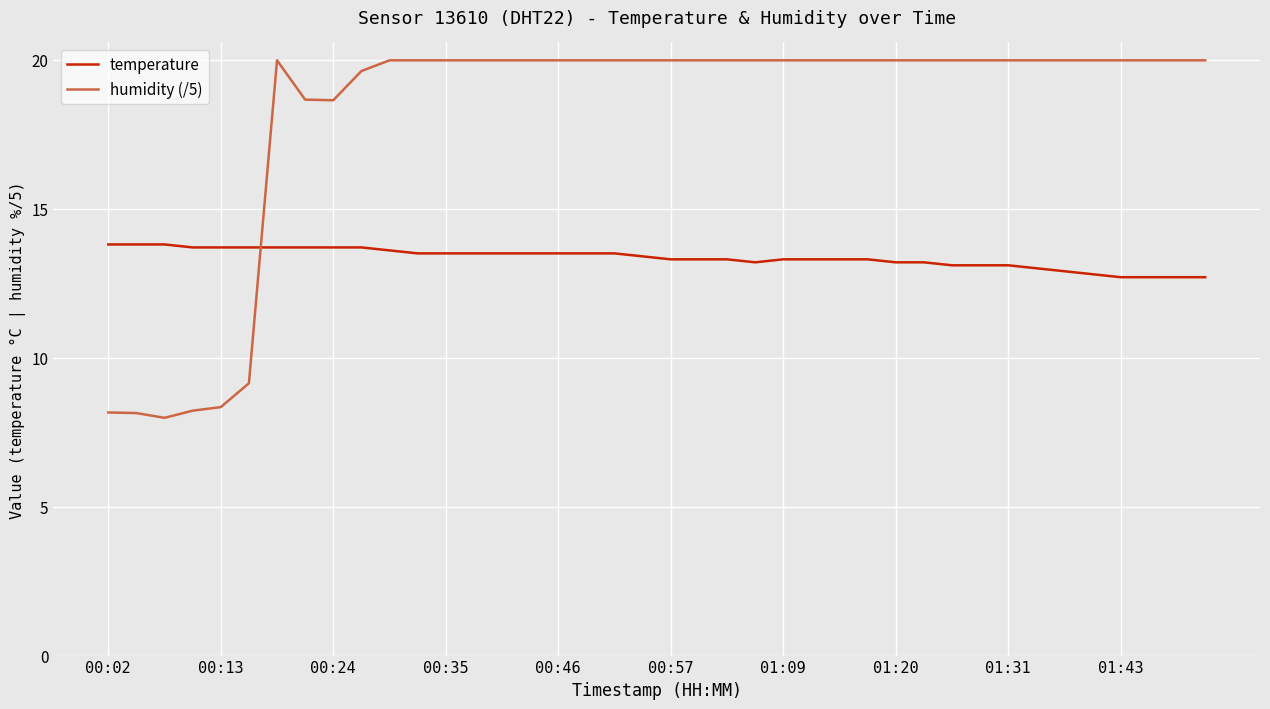

Is this an area chart (filled region under the line)?

No